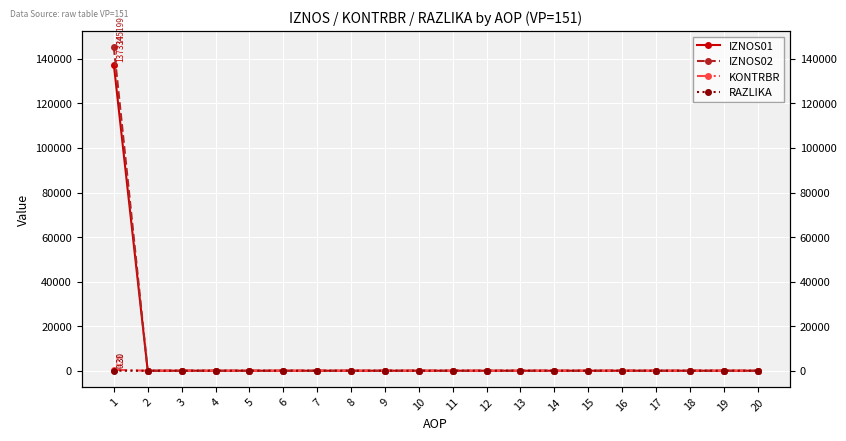

Which category has the highest value in the KONTRBR series?

1